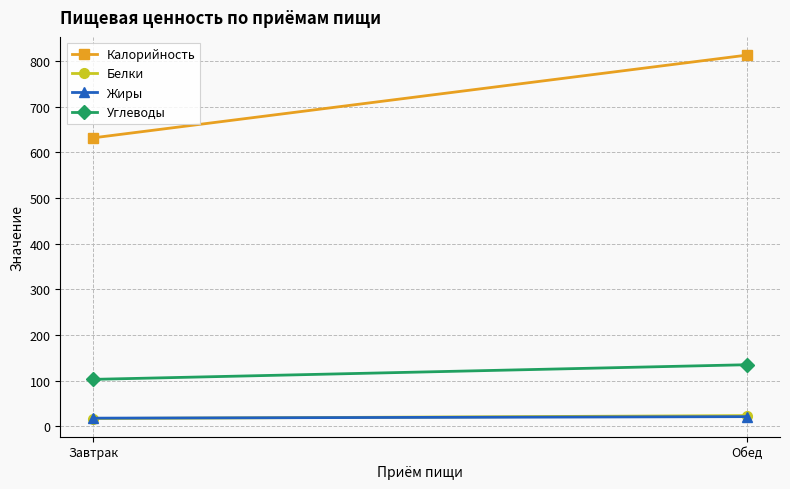

Reading left to right, list all the values displayed in this chart.

Калорийность: Завтрак=631.9	Обед=813.4
Белки: Завтрак=16.7	Обед=23.2
Жиры: Завтрак=17.6	Обед=20.9
Углеводы: Завтрак=102.6	Обед=134.7